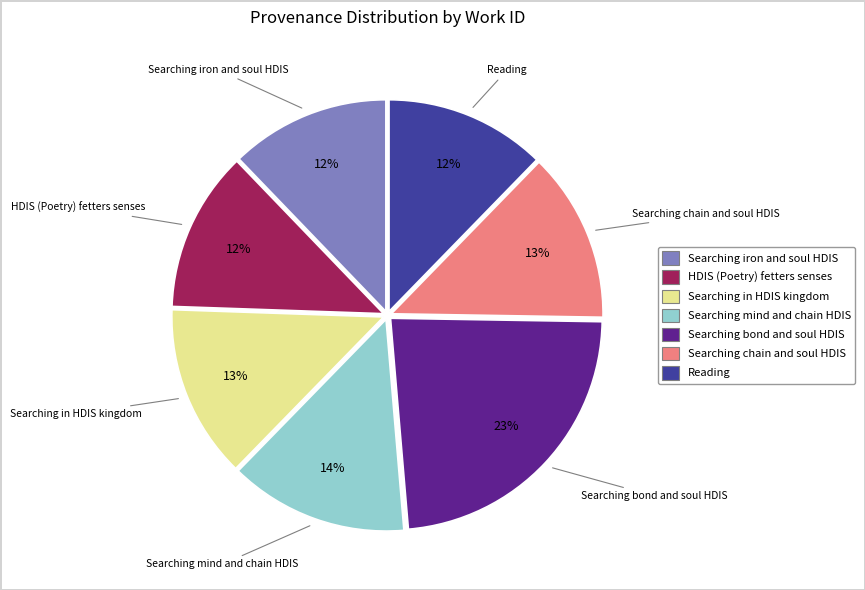

Is the sum of Searching in HDIS kingdom and Searching iron and soul HDIS greater than half?

No